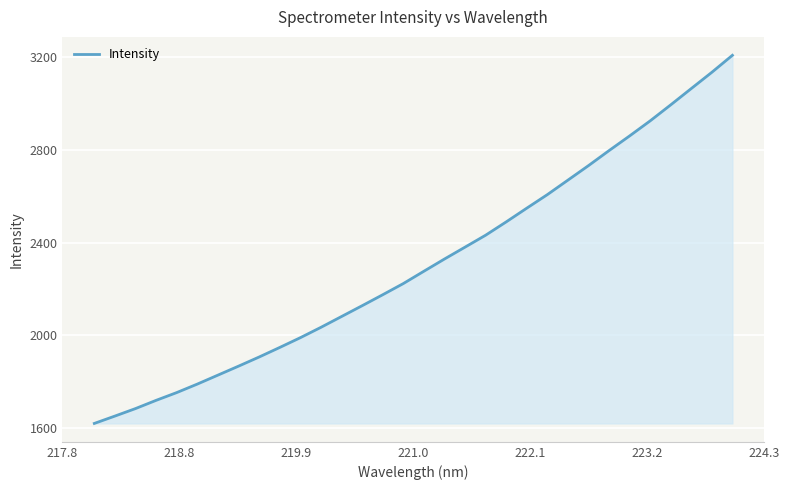

What is the difference between the maximum and minimum values?

1588.3